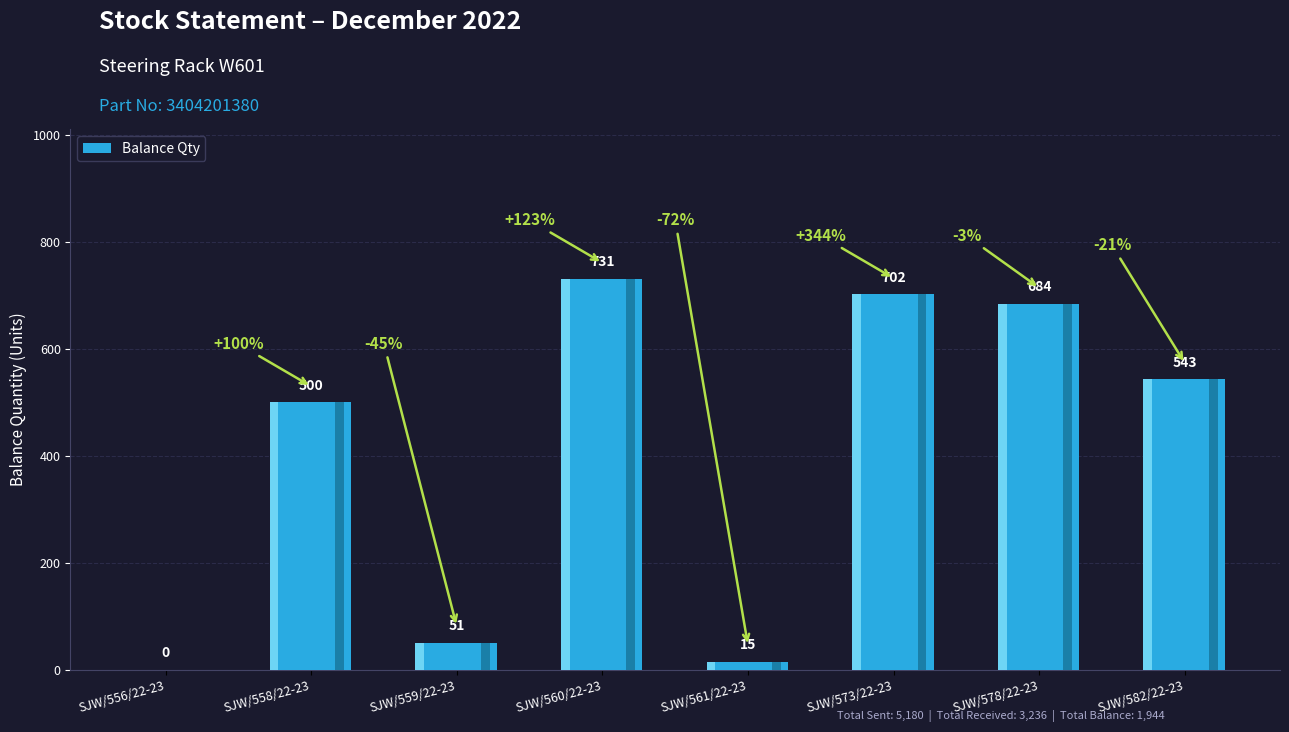

Rank the categories by value from highest to lowest.

SJW/560/22-23, SJW/573/22-23, SJW/578/22-23, SJW/582/22-23, SJW/558/22-23, SJW/559/22-23, SJW/561/22-23, SJW/556/22-23